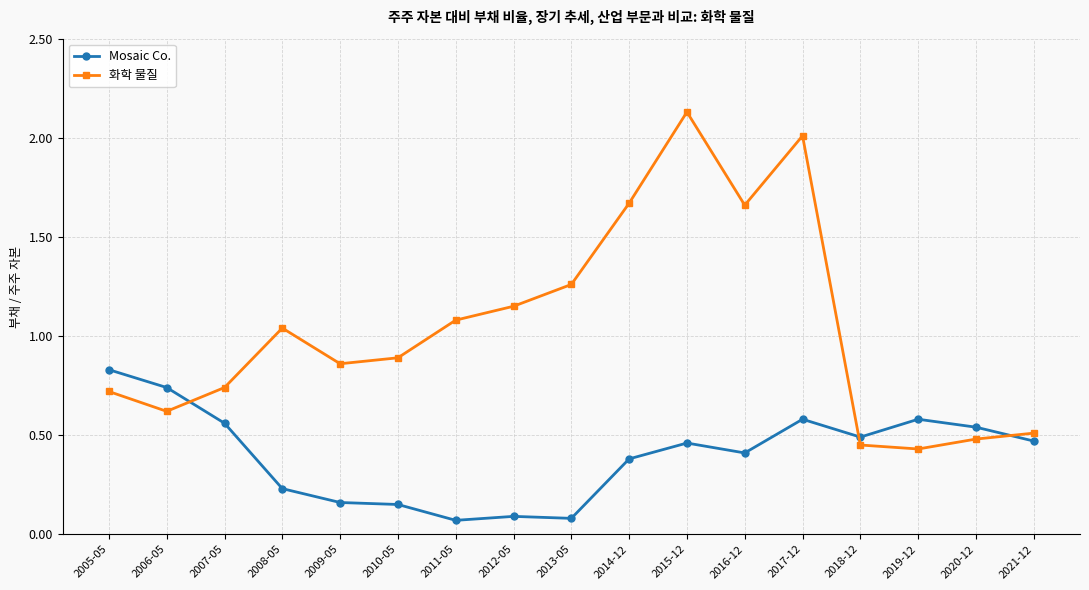

True or false: Mosaic Co. has more than 2 points higher than both neighbors.

True